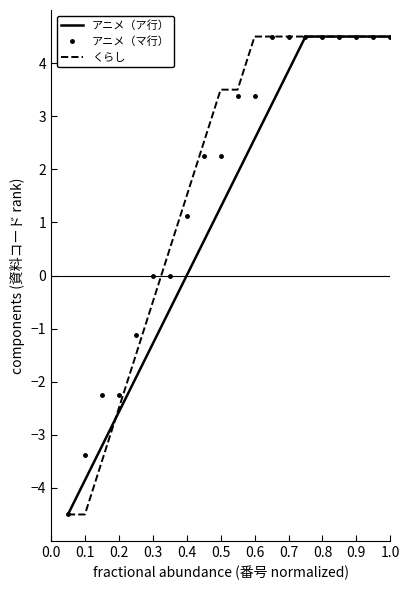

What is the maximum value for アニメ（マ行）?

4.5